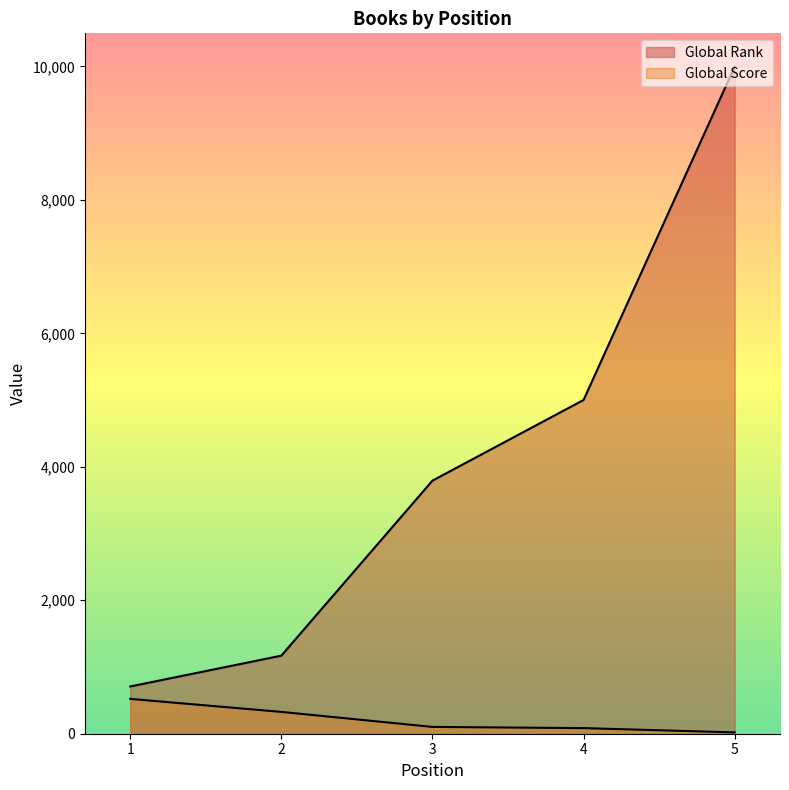

List the labels in order of Global Score value, smallest first.

5, 4, 3, 2, 1